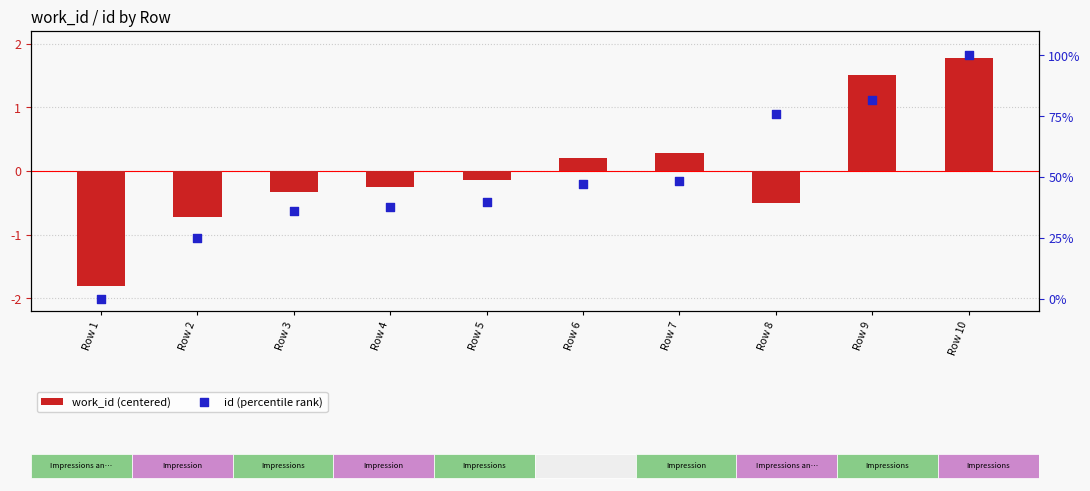

Which series has the largest Y range (max minus min)?

id (percentile rank)